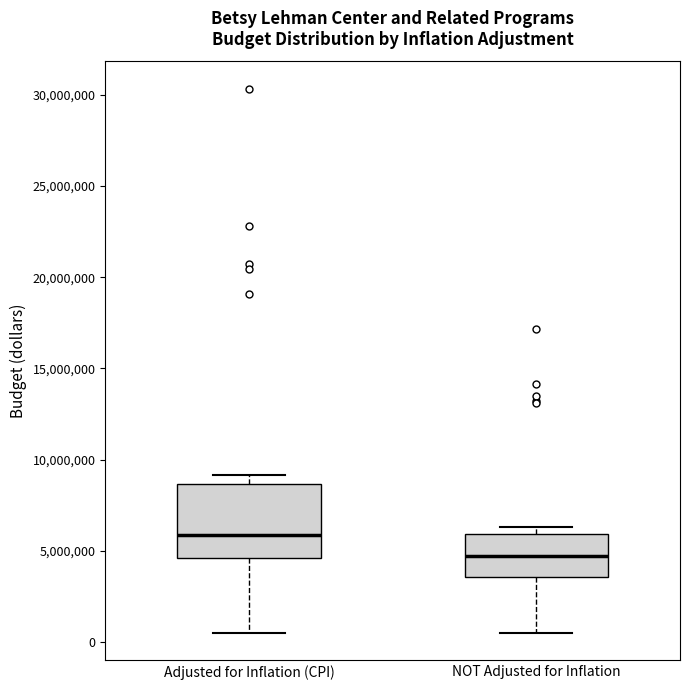

Where does the median line of the box for NOT Adjusted for Inflation sit on the y-axis? The values are not printed on the chart, so give them approximately, as read against the axis.

4500000